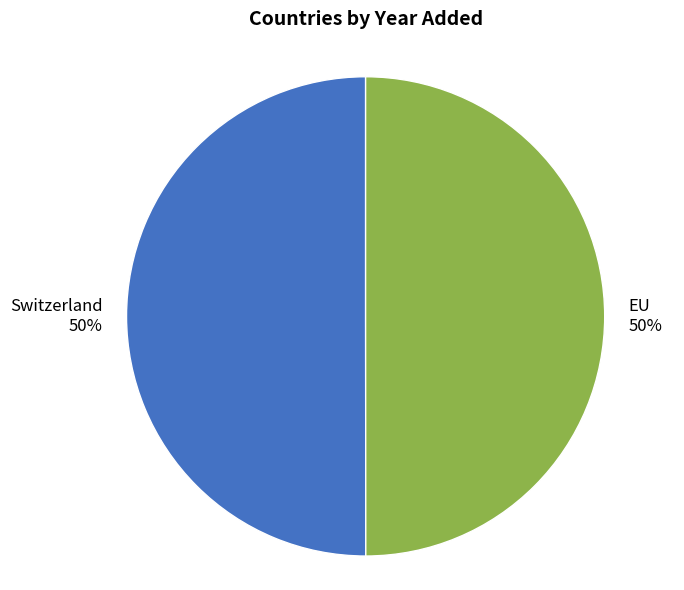

Approximately how many times larger is the value at EU compared to Switzerland?

1.0